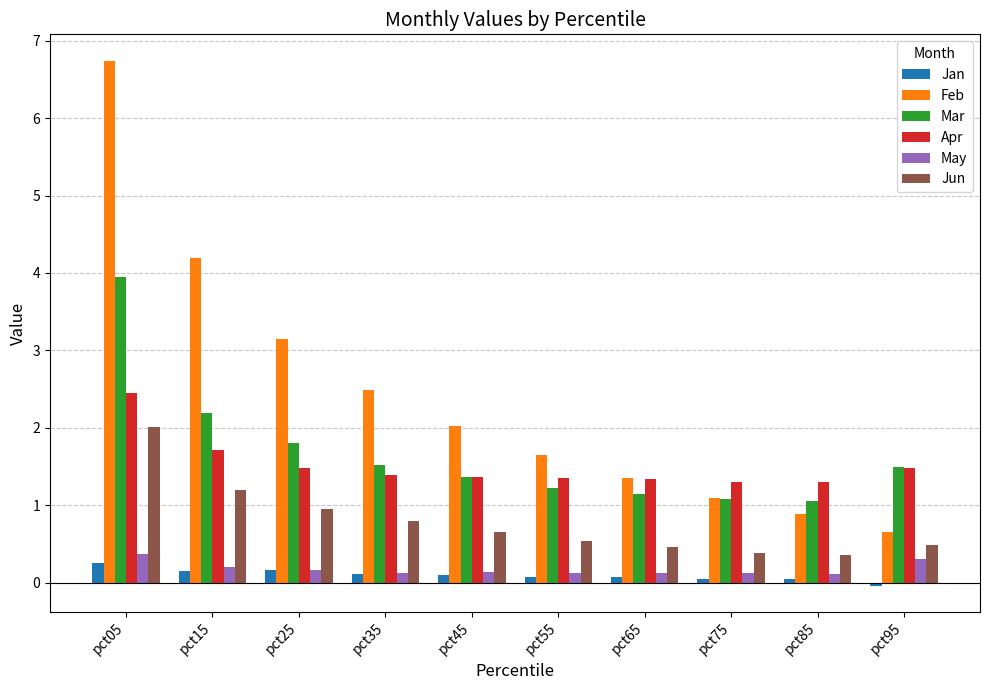

Which series has the largest total across all categories?

Feb